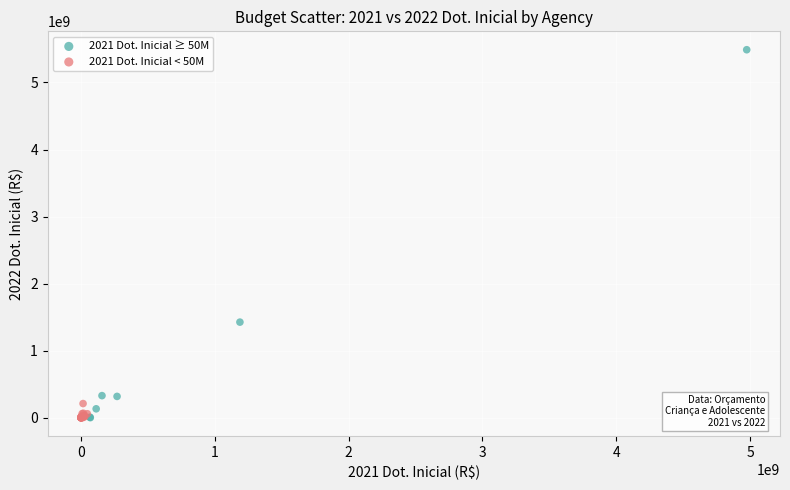

Which series contains the highest Y value?

2021 Dot. Inicial ≥ 50M